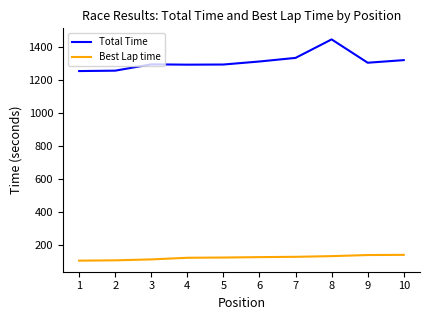

Is the value of Total Time at 8 greater than the value of Best Lap time at 4?

Yes